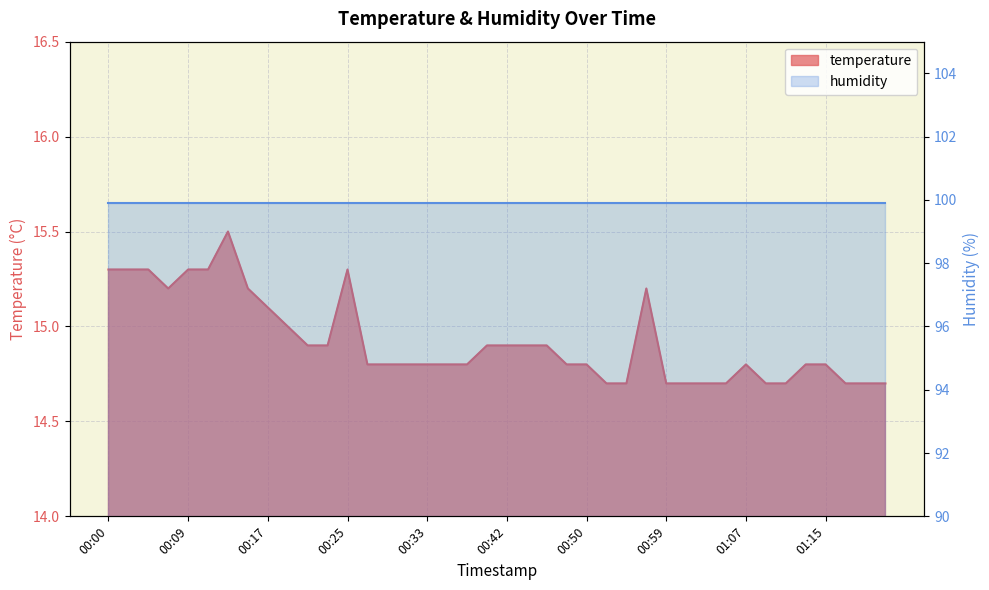

Reading right to left, list all the values displayed in this chart.

01:22=14.7	01:20=14.7	01:18=14.7	01:15=14.8	01:13=14.8	01:11=14.7	01:09=14.7	01:07=14.8	01:05=14.7	01:03=14.7	01:01=14.7	00:59=14.7	00:56=15.2	00:54=14.7	00:52=14.7	00:50=14.8	00:48=14.8	00:46=14.9	00:44=14.9	00:42=14.9	00:40=14.9	00:38=14.8	00:36=14.8	00:33=14.8	00:31=14.8	00:29=14.8	00:27=14.8	00:25=15.3	00:23=14.9	00:21=14.9	00:19=15.0	00:17=15.1	00:15=15.2	00:13=15.5	00:11=15.3	00:09=15.3	00:07=15.2	00:05=15.3	00:03=15.3	00:00=15.3